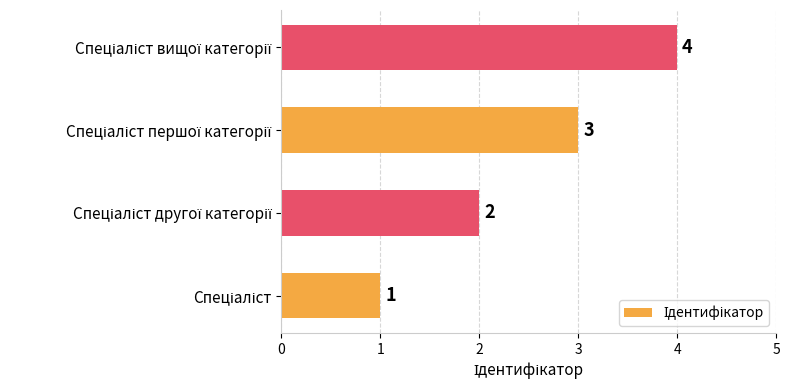

Does the chart contain any negative values?

No